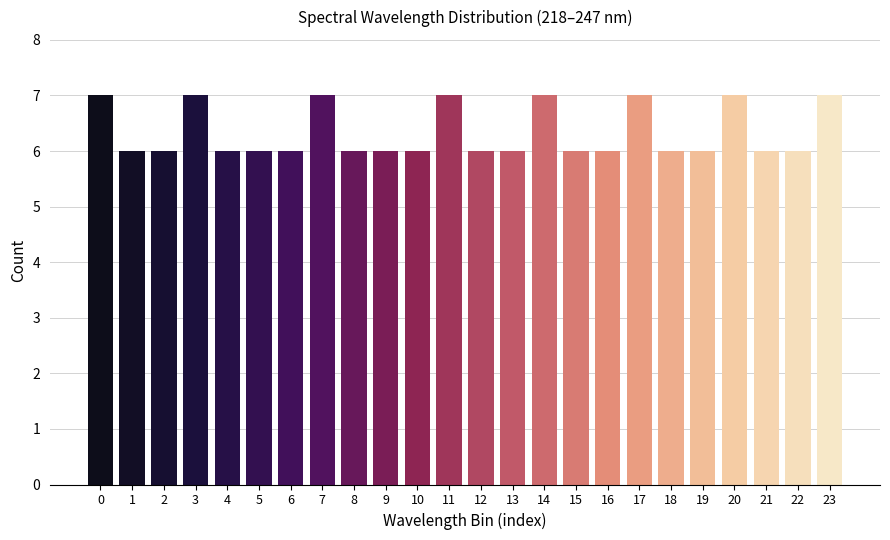

Reading left to right, list all the values displayed in this chart.

7	6	6	7	6	6	6	7	6	6	6	7	6	6	7	6	6	7	6	6	7	6	6	7